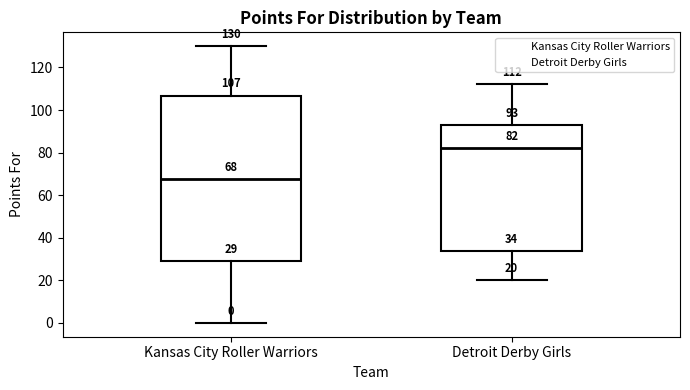

Which box has the lowest median line?

Kansas City Roller Warriors